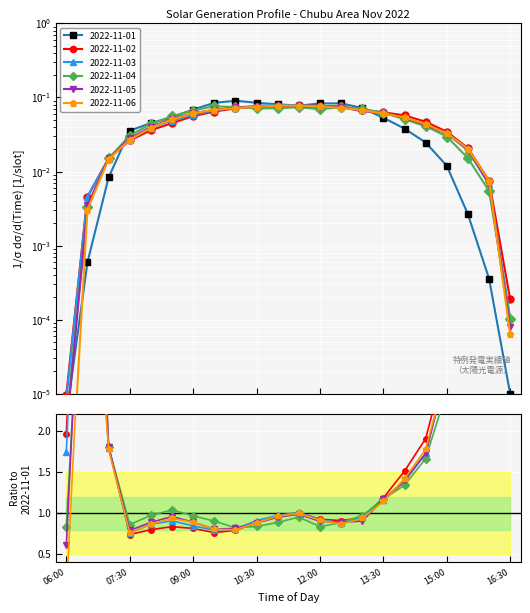

Count the number of data series in this chart.

6